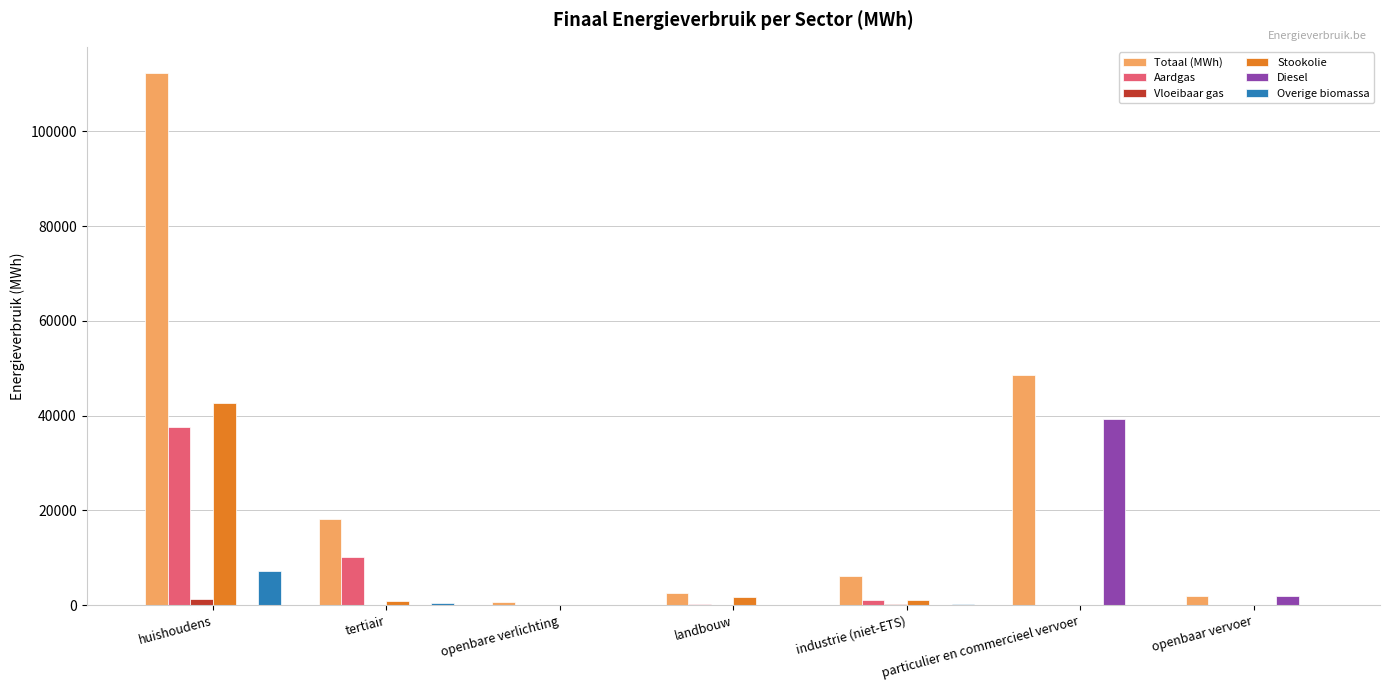

What is the sum of all Stookolie values?

46533.9